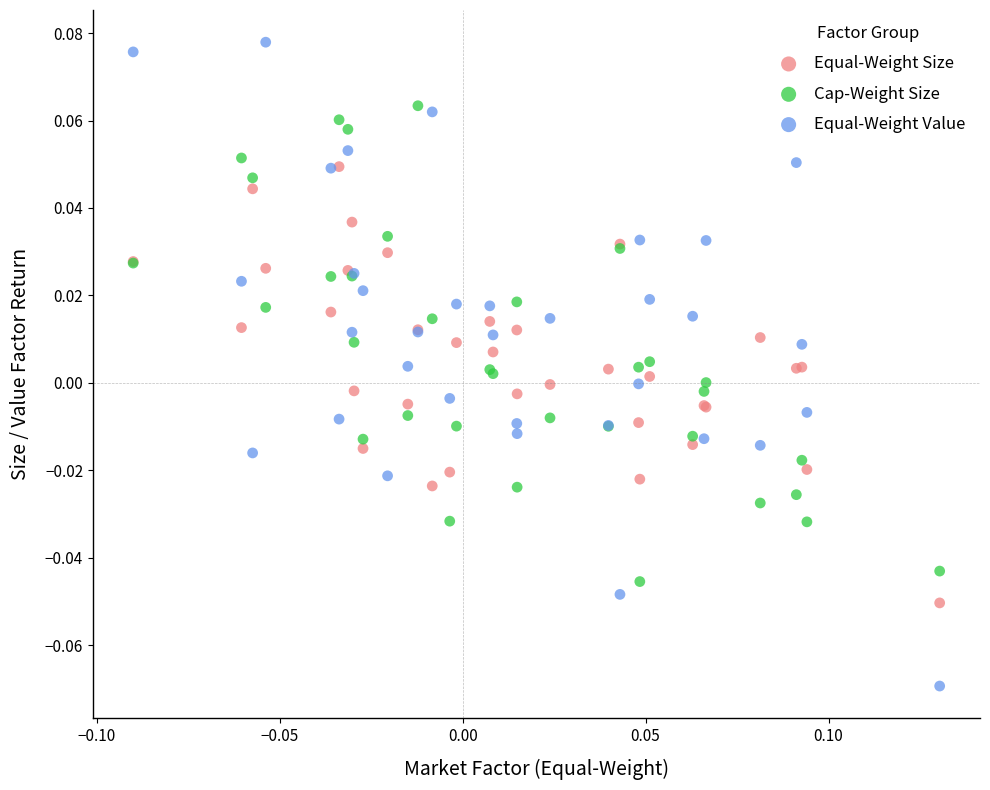

Which series has the largest Y range (max minus min)?

Equal-Weight Value